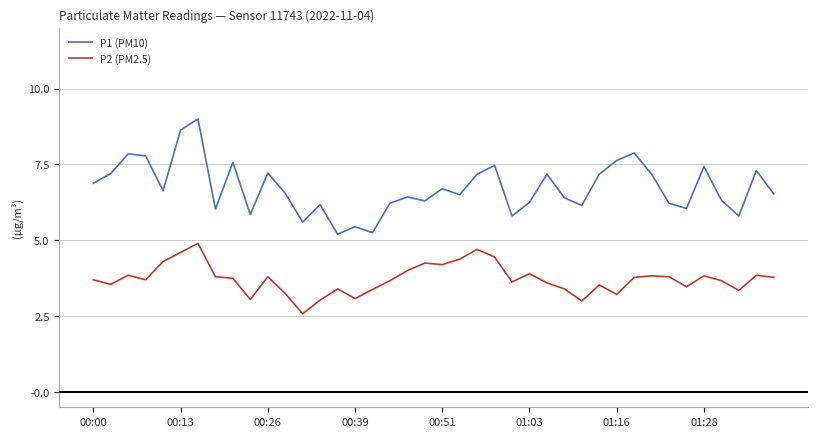

List the series in order of their peak value, highest first.

P1 (PM10), P2 (PM2.5)